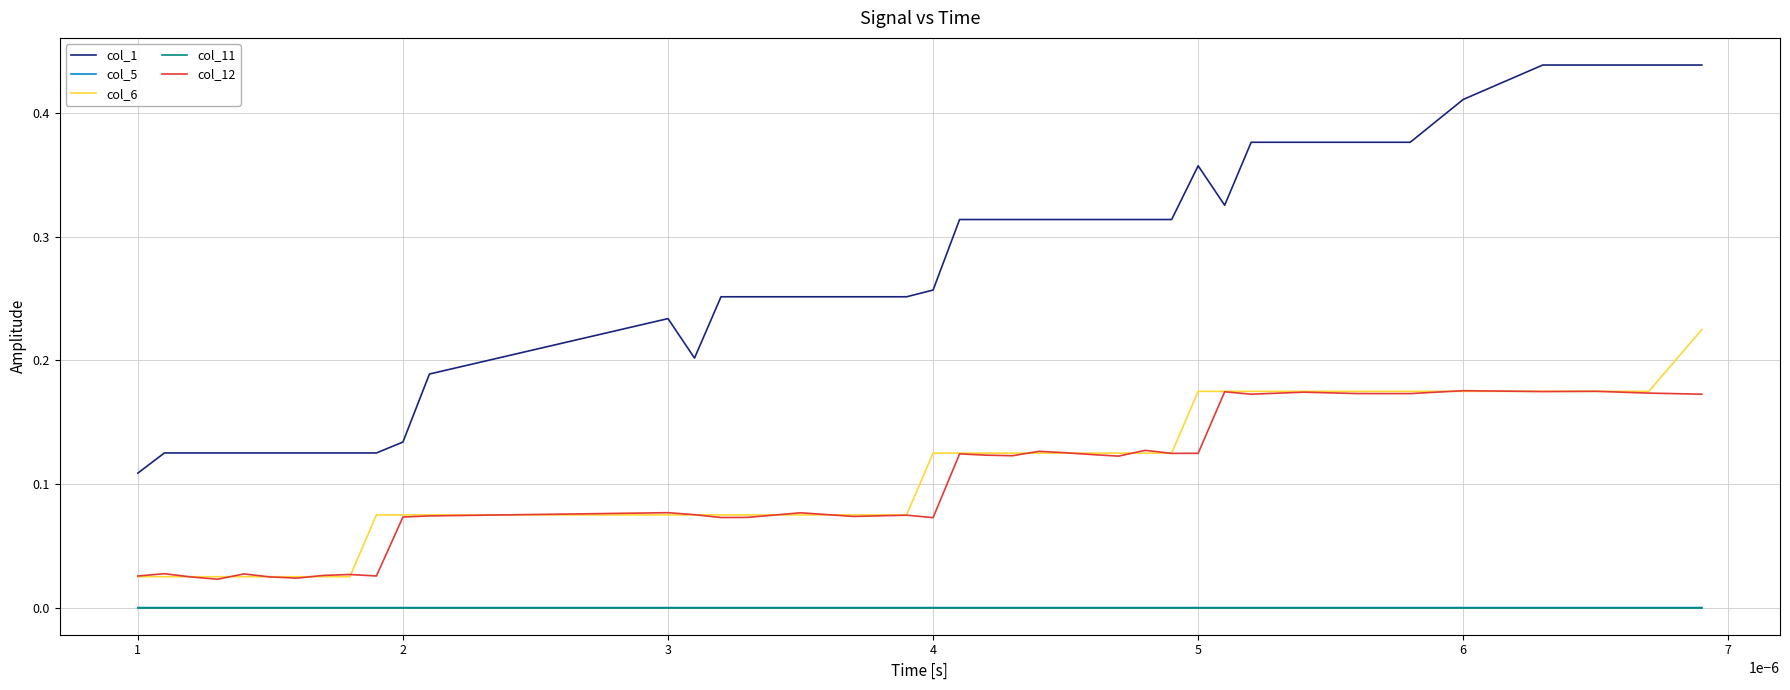

What are all the series names shown in the legend?

col_1, col_5, col_6, col_11, col_12